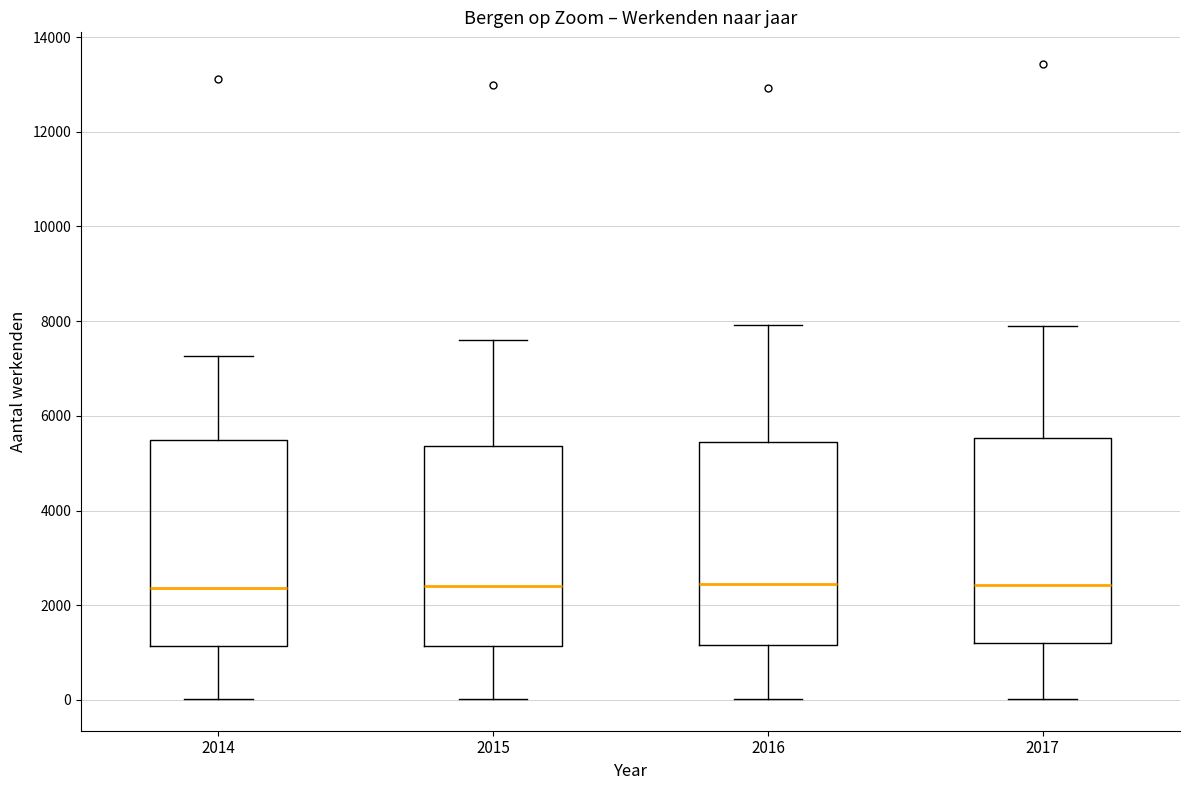

Reading left to right, read every box against the y-axis: the position of its median line, the range the box covers, and the ends of its whiskers. The values are not printed on the chart, so give them approximately, as read against the axis.

2014: median 2400, box 1200 to 5400, whiskers 0 to 7200
2015: median 2400, box 1200 to 5400, whiskers 0 to 7600
2016: median 2400, box 1200 to 5400, whiskers 0 to 8000
2017: median 2400, box 1200 to 5600, whiskers 0 to 7800